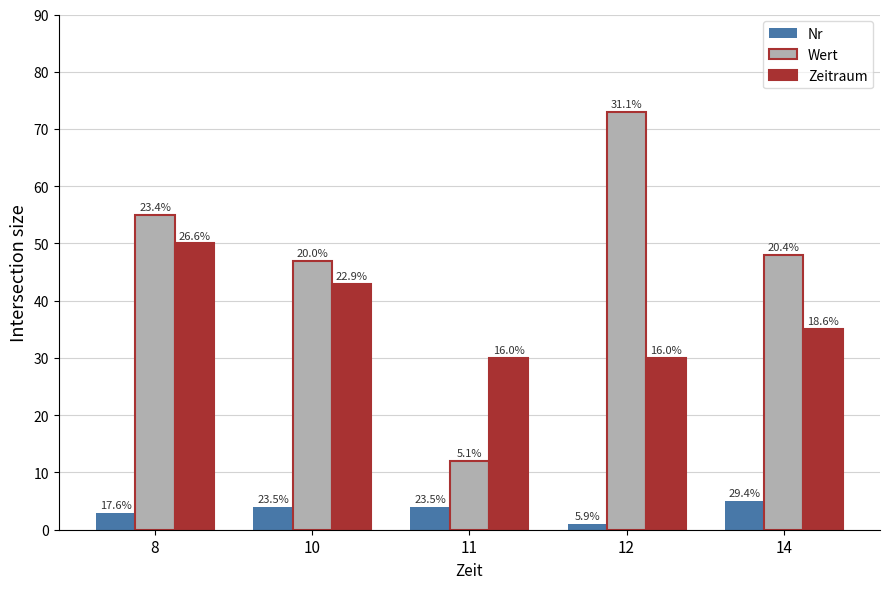

What are all the series names shown in the legend?

Nr, Wert, Zeitraum